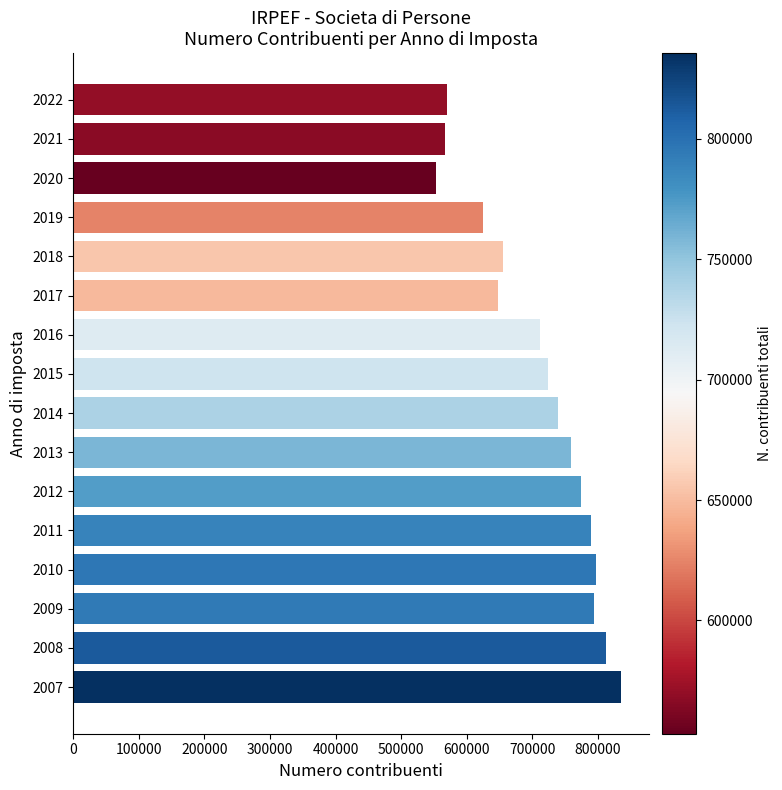

What is the minimum value shown in the chart?

552989